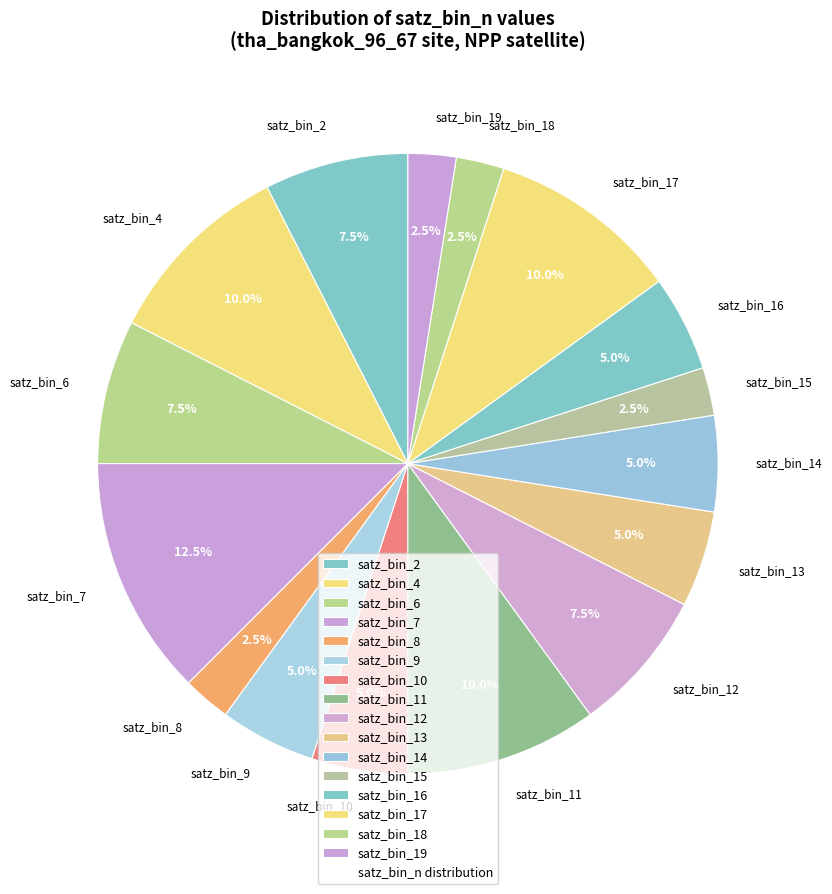

What portion of the pie excludes satz_bin_12?

92.5%